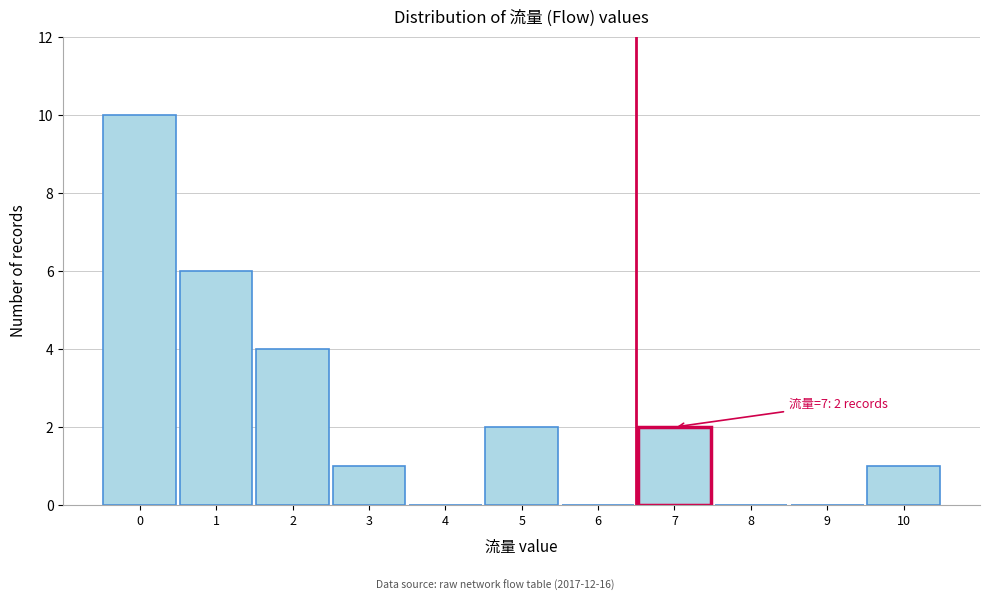

Which range on the x-axis has the tallest bar?

-0.5 to 0.5